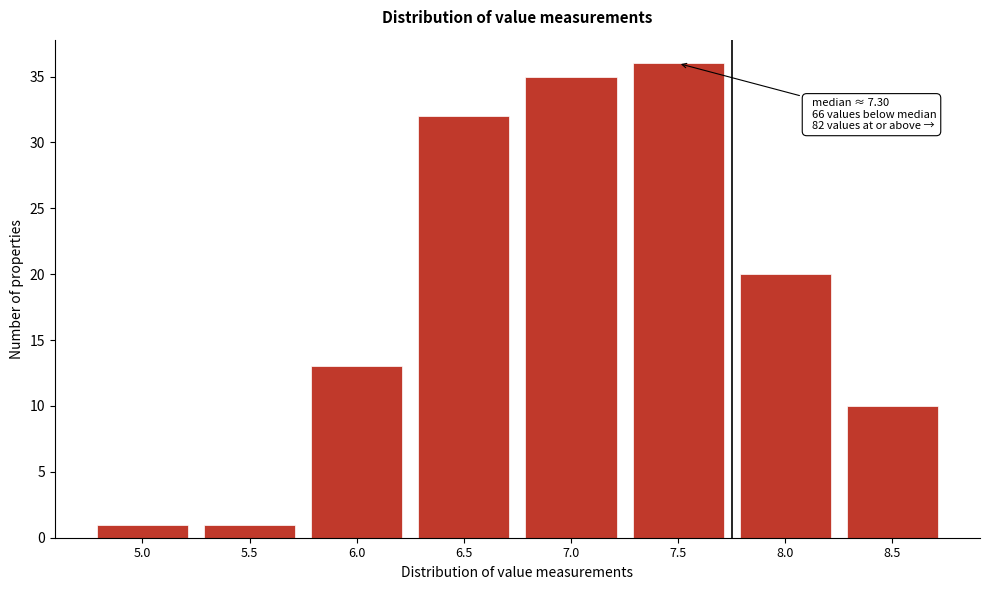

Reading right to left, list all the values displayed in this chart.

8.5=10	8.0=20	7.5=36	7.0=35	6.5=32	6.0=13	5.5=1	5.0=1